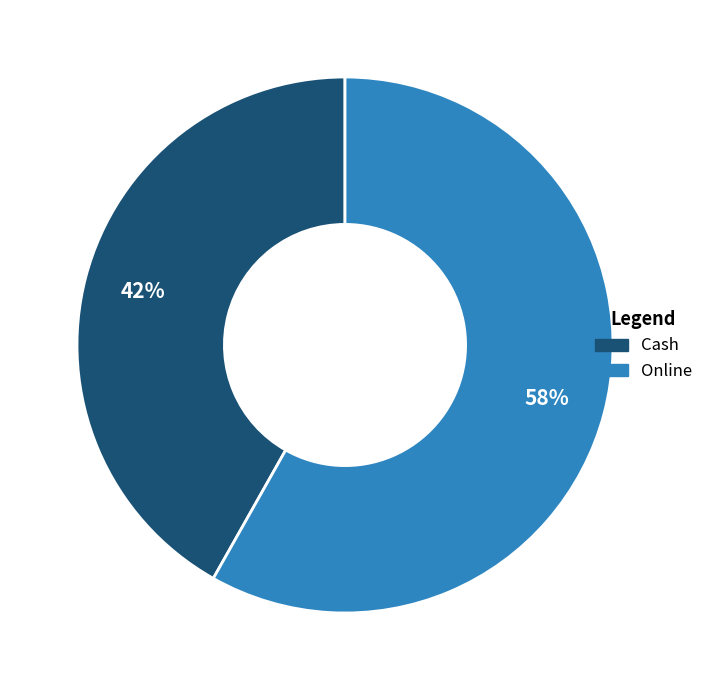

Between Online and Cash, which is larger?

Online